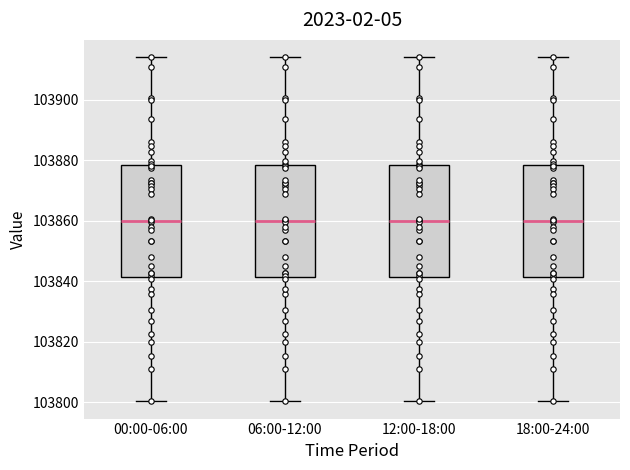

Reading left to right, read every box against the y-axis: the position of its median line, the range the box covers, and the ends of its whiskers. The values are not printed on the chart, so give them approximately, as read against the axis.

00:00-06:00: median 103860, box 103842 to 103878, whiskers 103800 to 103914
06:00-12:00: median 103860, box 103842 to 103878, whiskers 103800 to 103914
12:00-18:00: median 103860, box 103842 to 103878, whiskers 103800 to 103914
18:00-24:00: median 103860, box 103842 to 103878, whiskers 103800 to 103914